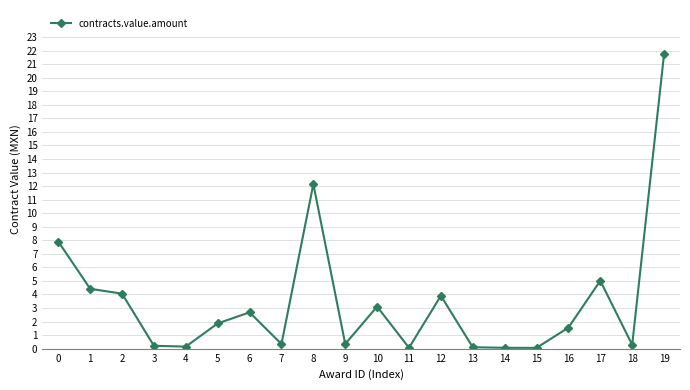

Does the chart display data point markers on the line(s)?

Yes